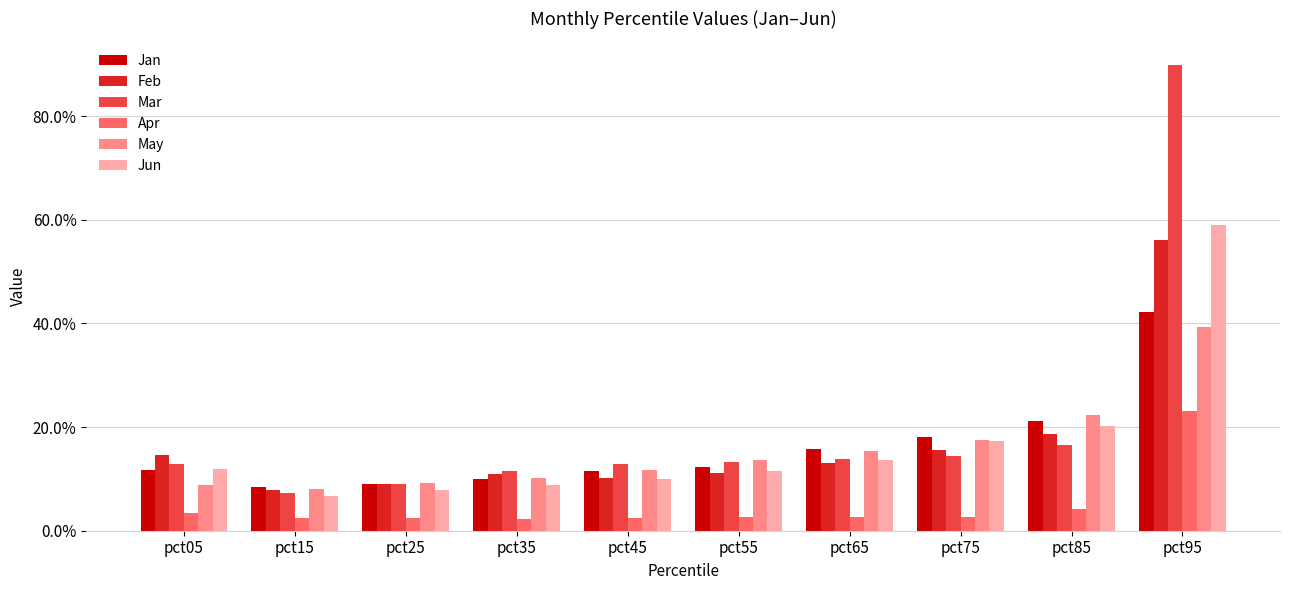

Which category has the highest value in the Mar series?

pct95